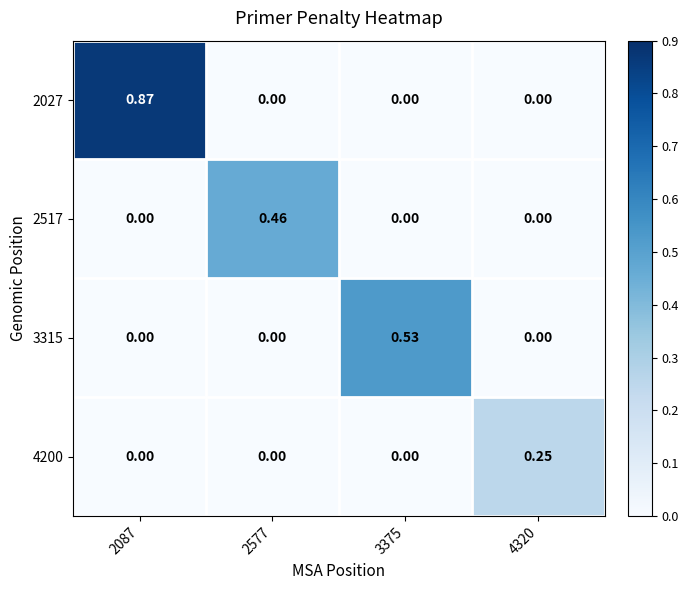

Which series changed the most between 2087 and 2577?

2027